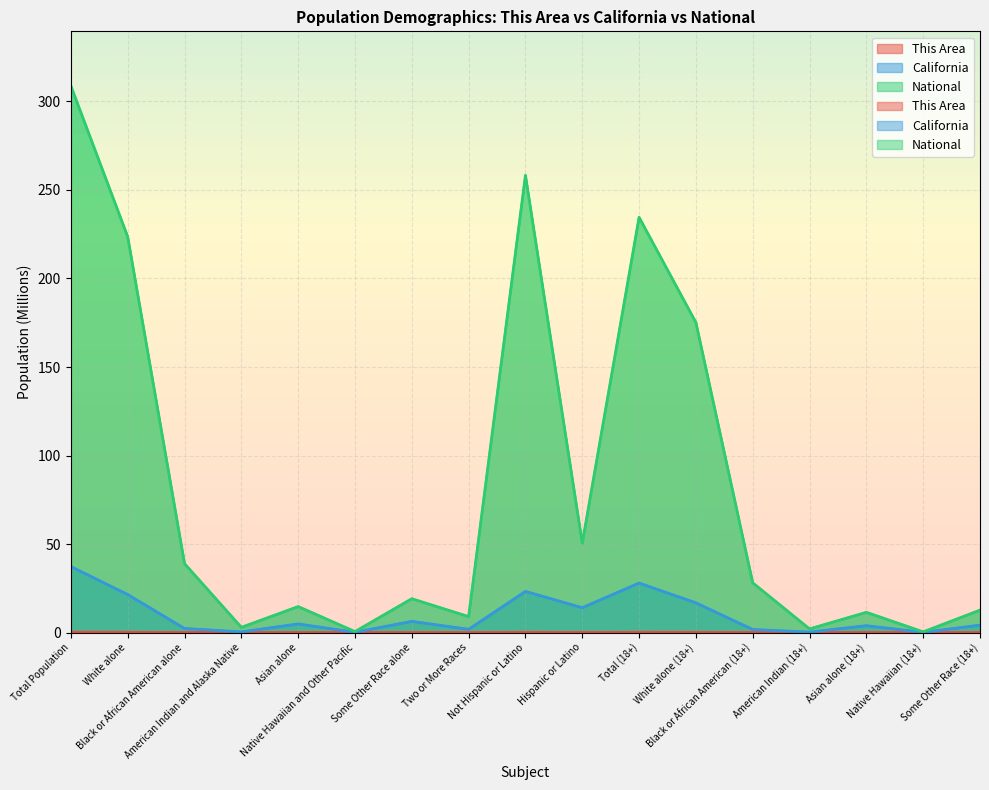

What is the difference between the maximum and minimum values in the California series?

37.1